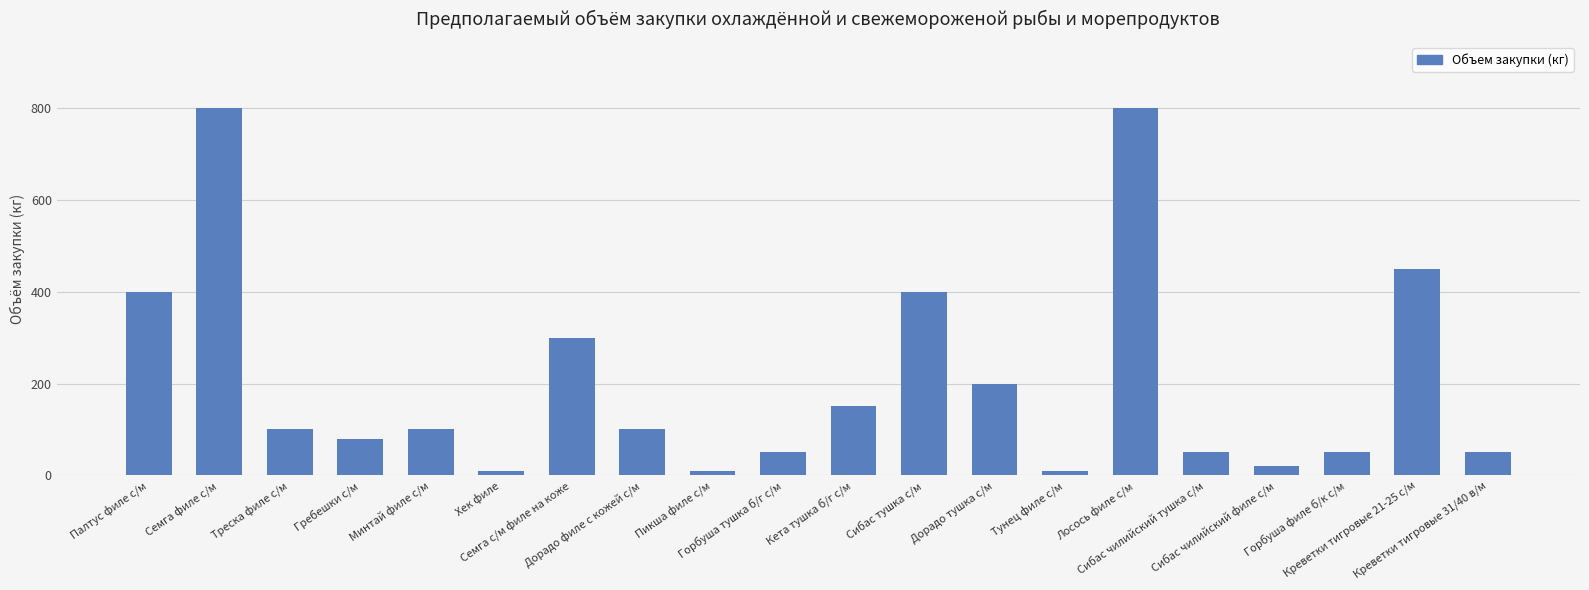

What is the difference between the maximum and second lowest values?

790